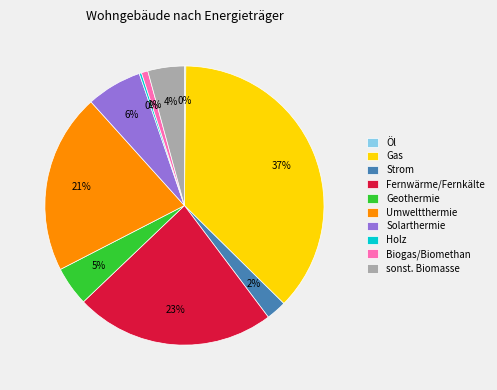

Which slice is the largest?

Gas